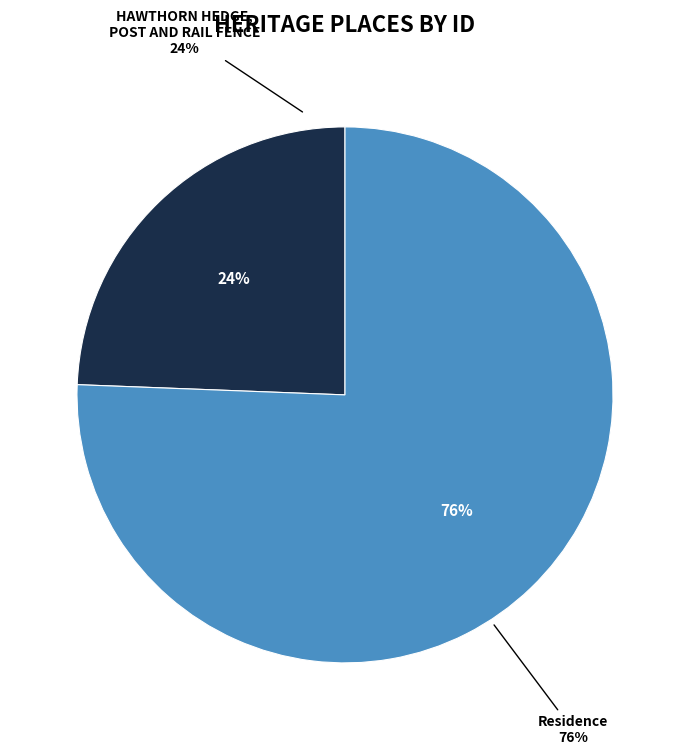

What percentage is NOT represented by HAWTHORN HEDGE, POST AND RAIL FENCE?

75.6%